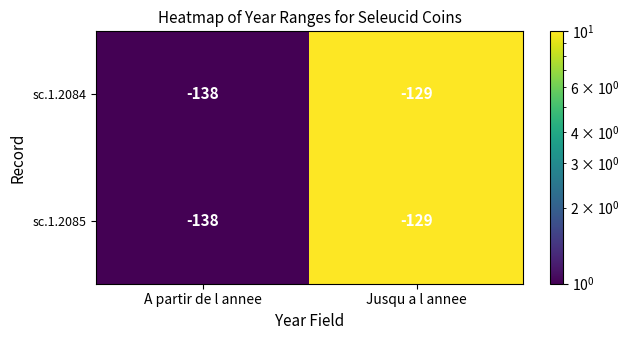

At which label does sc.1.2084 reach its peak?

Jusqu a l annee